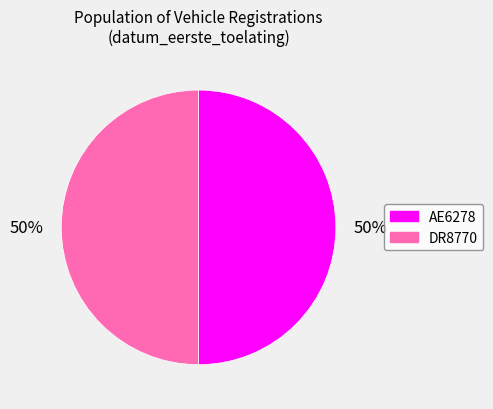

To the nearest percent, what percentage of the pie is AE6278?

50%